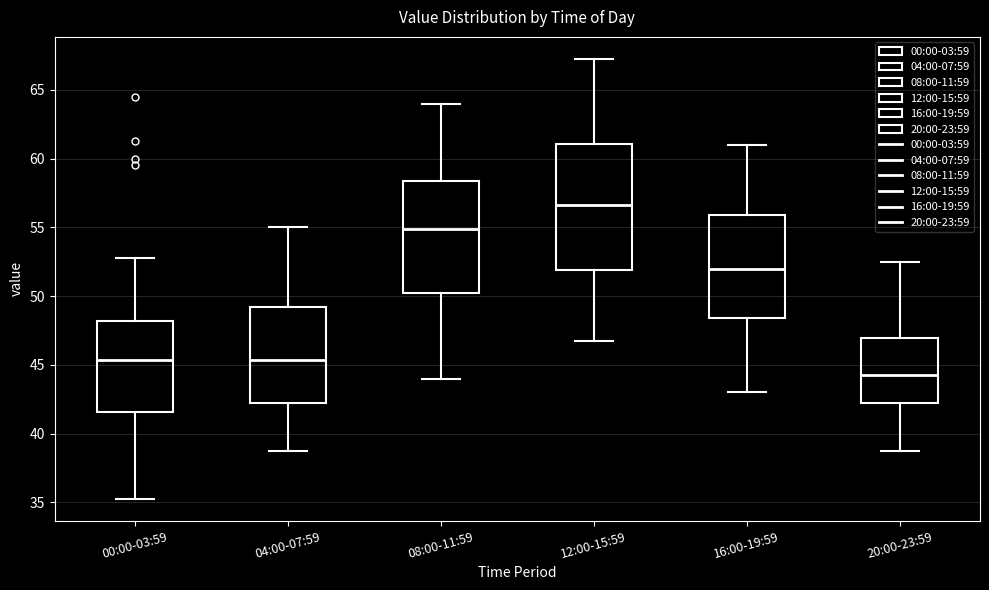

Which box has the highest median line?

12:00-15:59